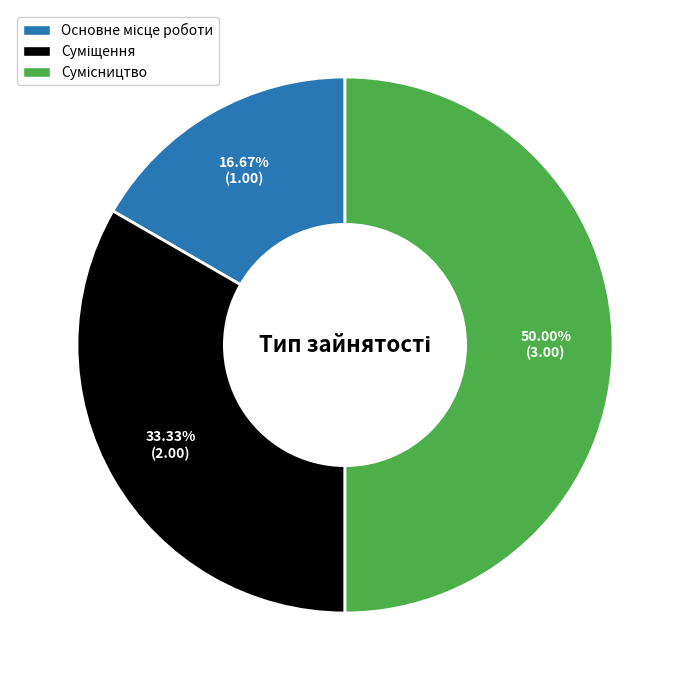

How many segments does this pie chart have?

3